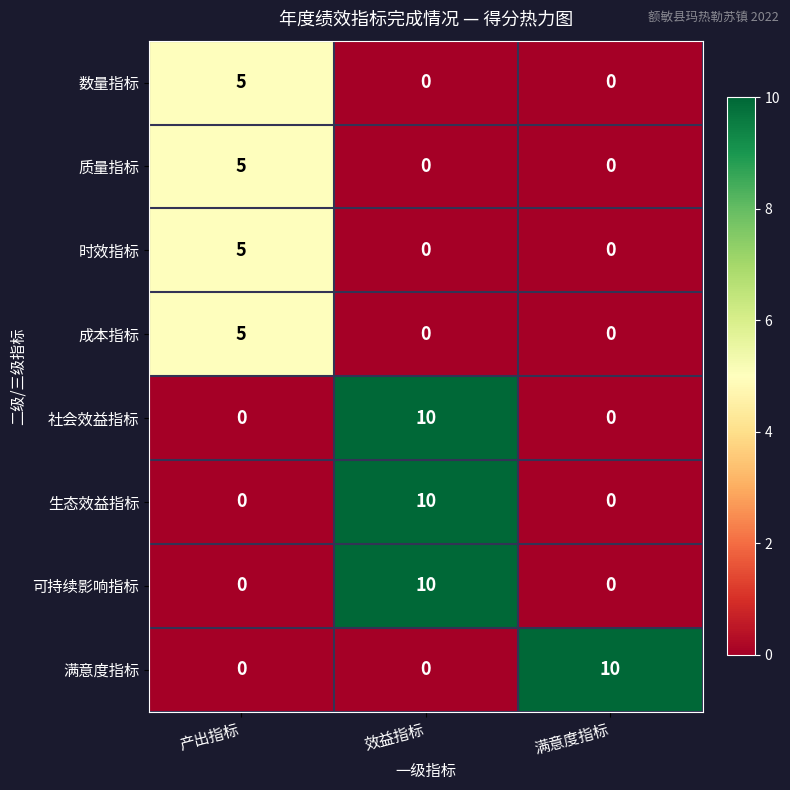

At how many categories does at least one series exceed 1?

3